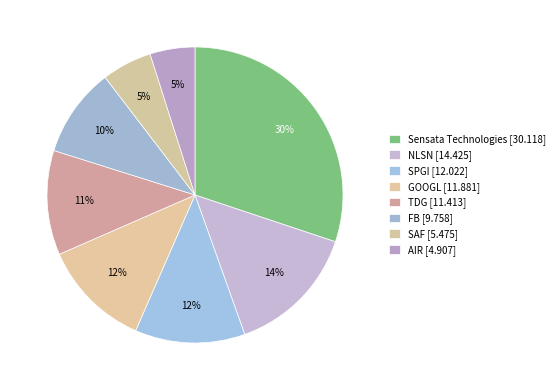

Which slice is the smallest?

AIR